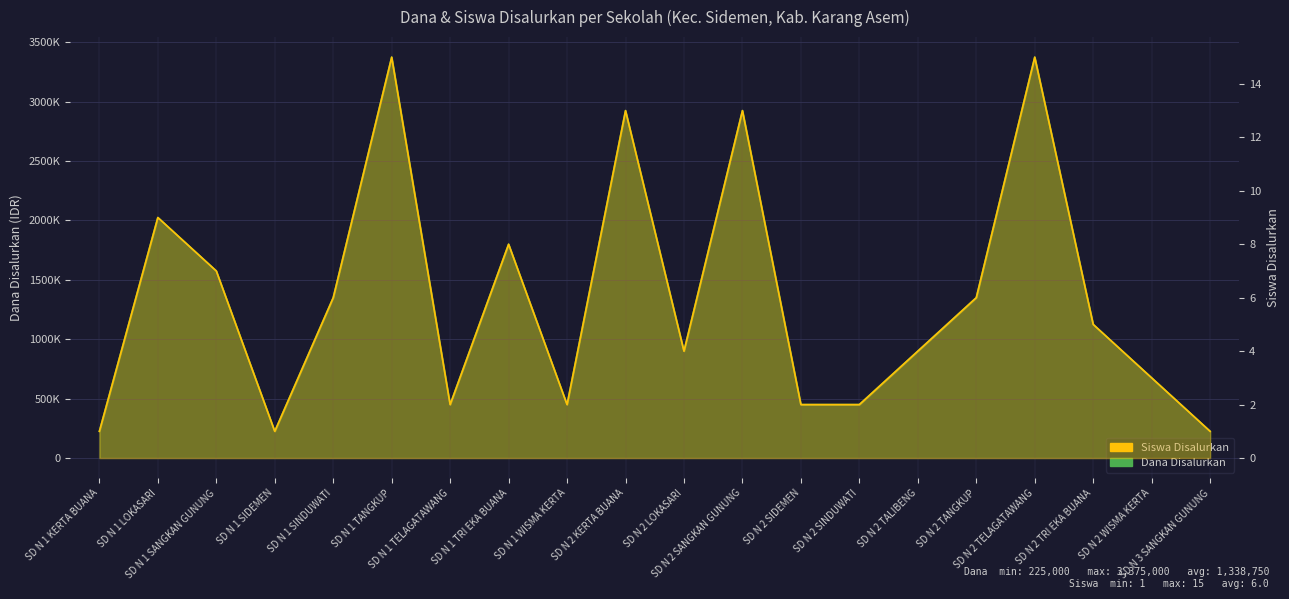

What is the difference between the Dana Disalurkan values at SD N 1 TRI EKA BUANA and SD N 2 SINDUWATI?

1350000